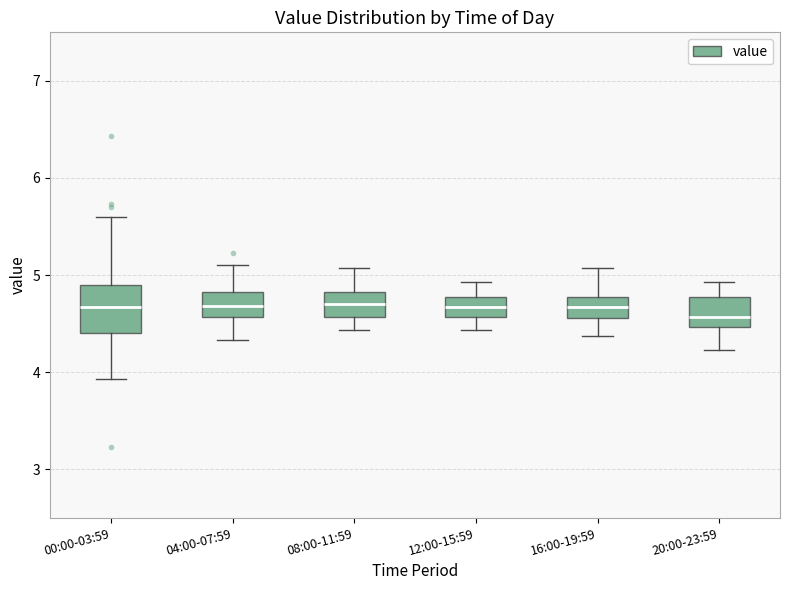

Which box is the tallest, from its lower edge to its upper edge?

00:00-03:59